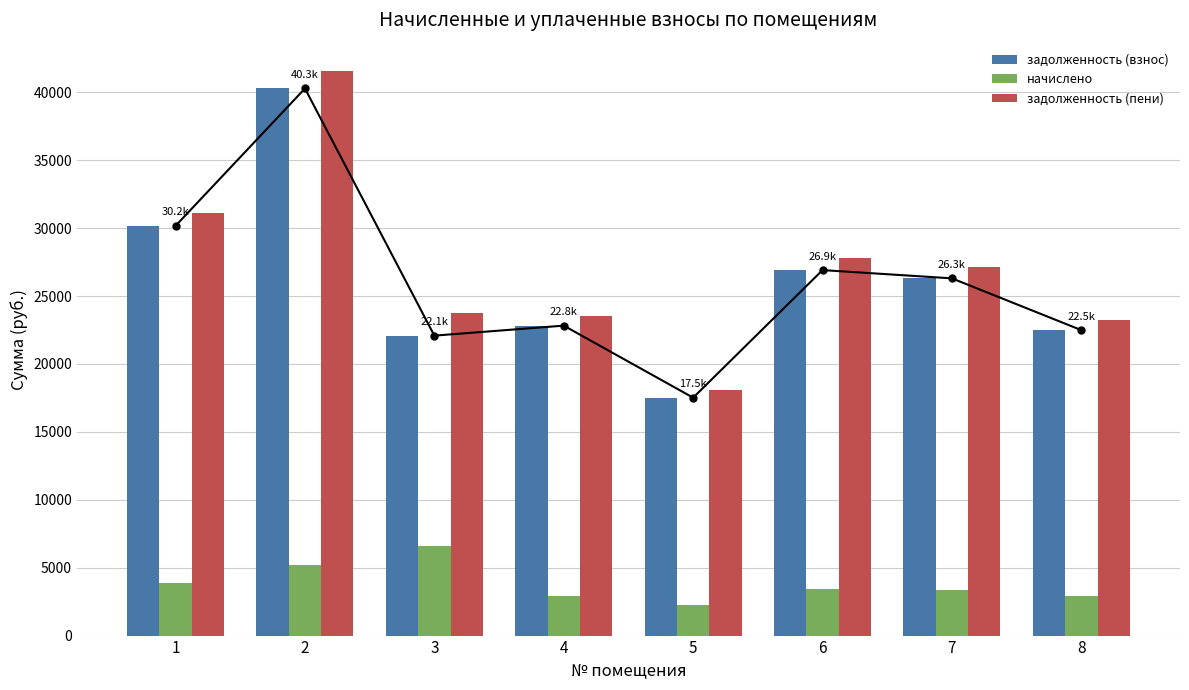

How many bars are there in each group?

3